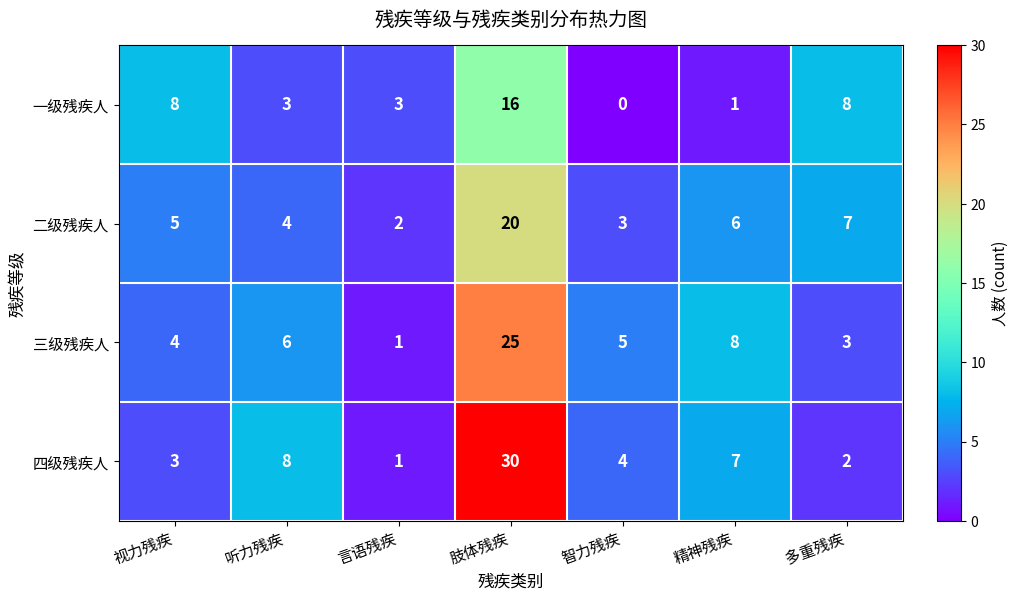

Reading left to right, transcribe all the data shown in this chart.

一级残疾人: 8	3	3	16	0	1	8
二级残疾人: 5	4	2	20	3	6	7
三级残疾人: 4	6	1	25	5	8	3
四级残疾人: 3	8	1	30	4	7	2